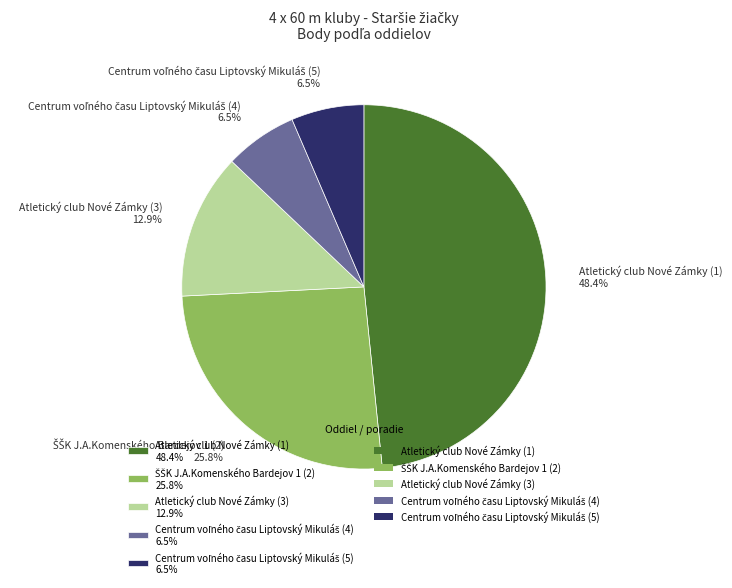

Is there a majority slice in this chart?

No